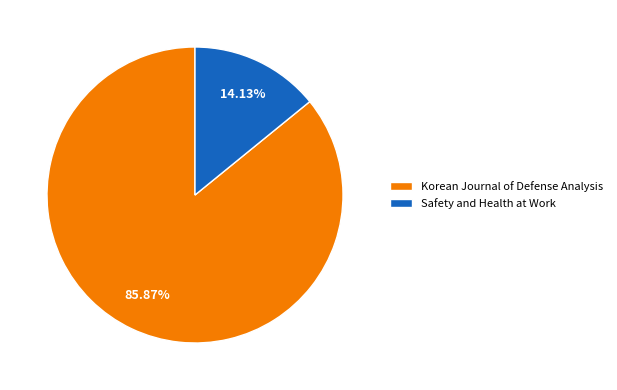

Does any single category account for the majority?

Yes